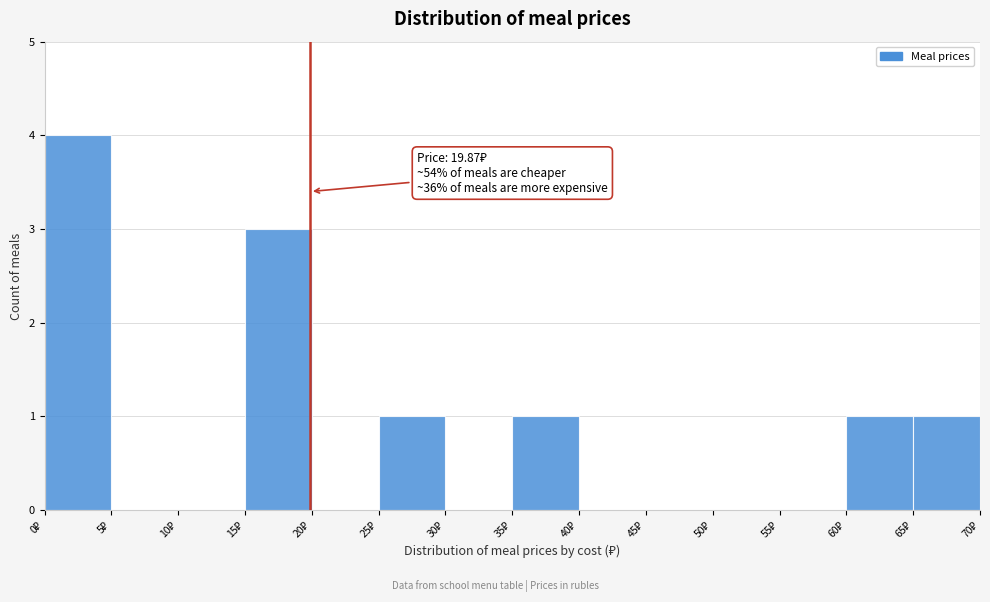

Which range on the x-axis has the tallest bar?

0 to 5